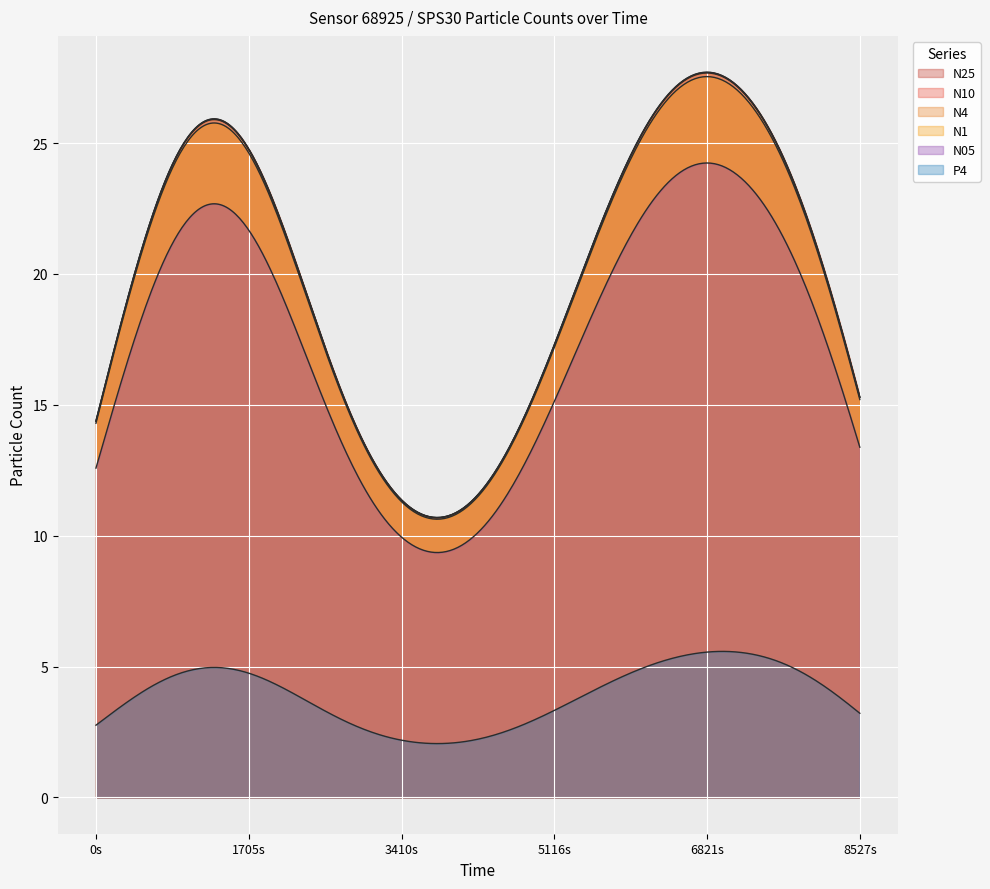

At how many categories does at least one series exceed 6?

40